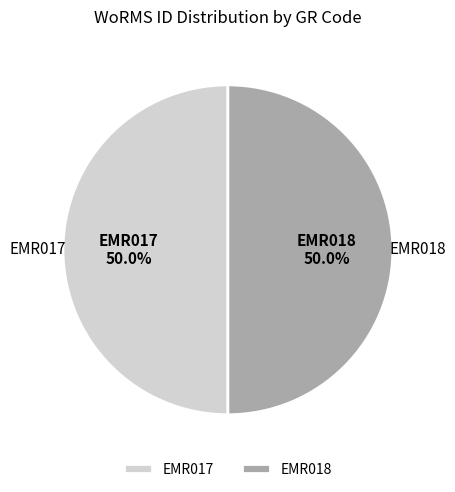

Approximately how many times larger is the value at EMR017 compared to EMR018?

1.0